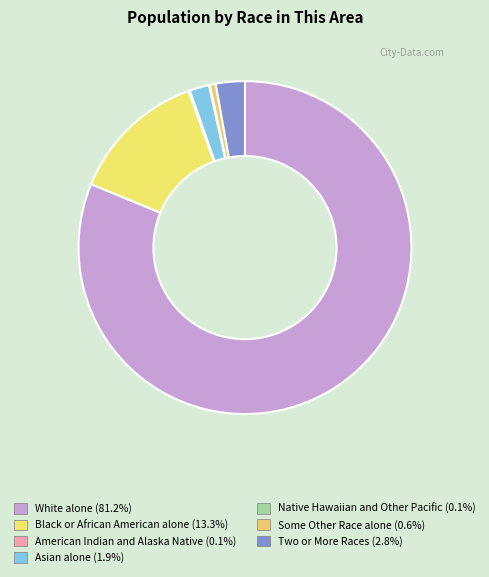

Which category has the biggest portion of the pie?

White alone